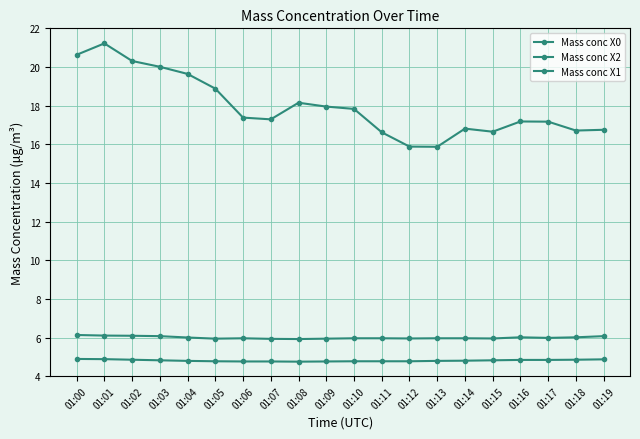

Between 01:11 and 01:15, which series saw the biggest shift?

Mass conc X1